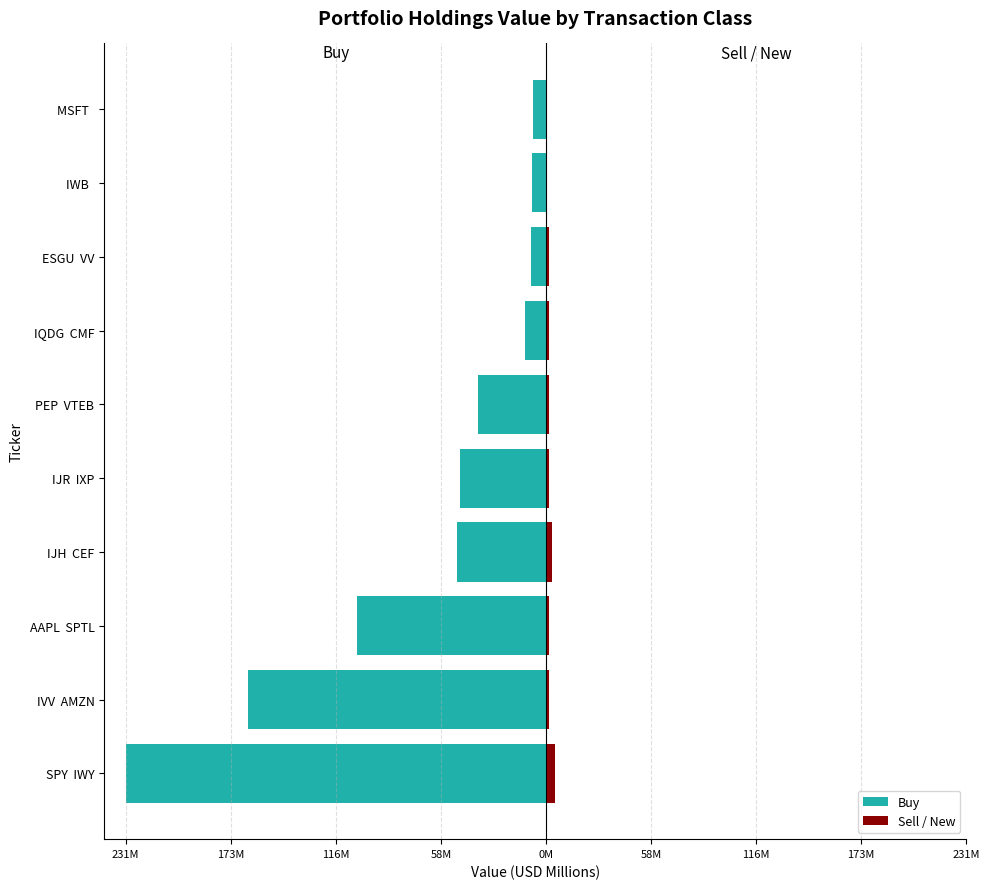

How many groups of bars are there?

10